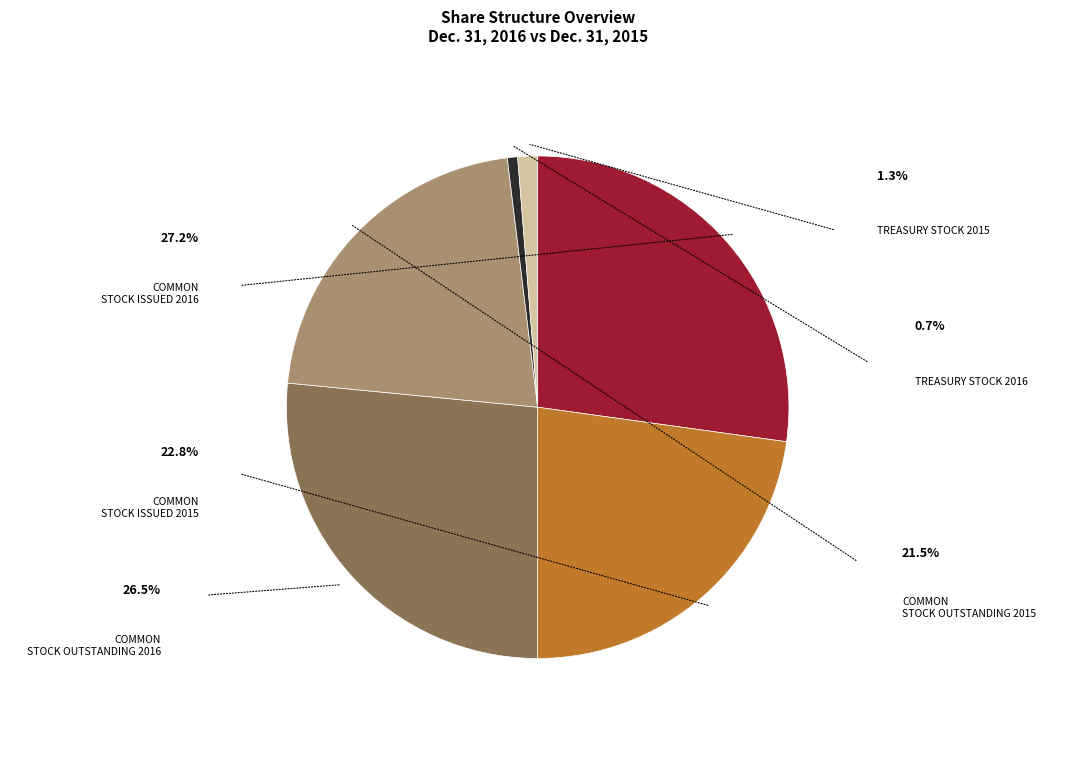

Does any single category account for the majority?

No